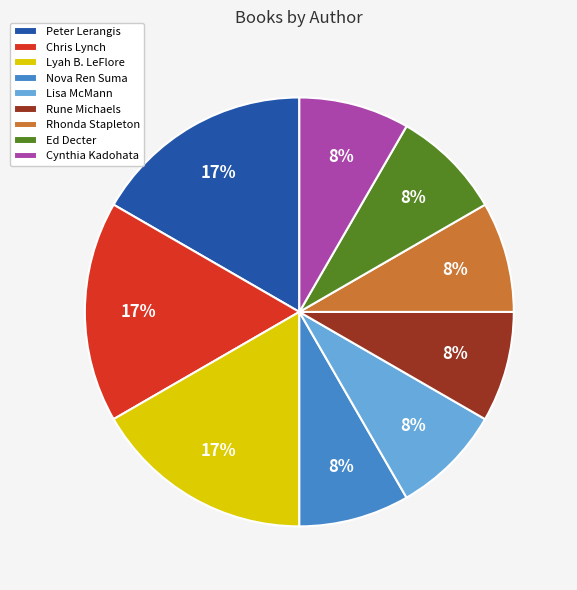

True or false: Cynthia Kadohata accounts for 1% of the total.

False